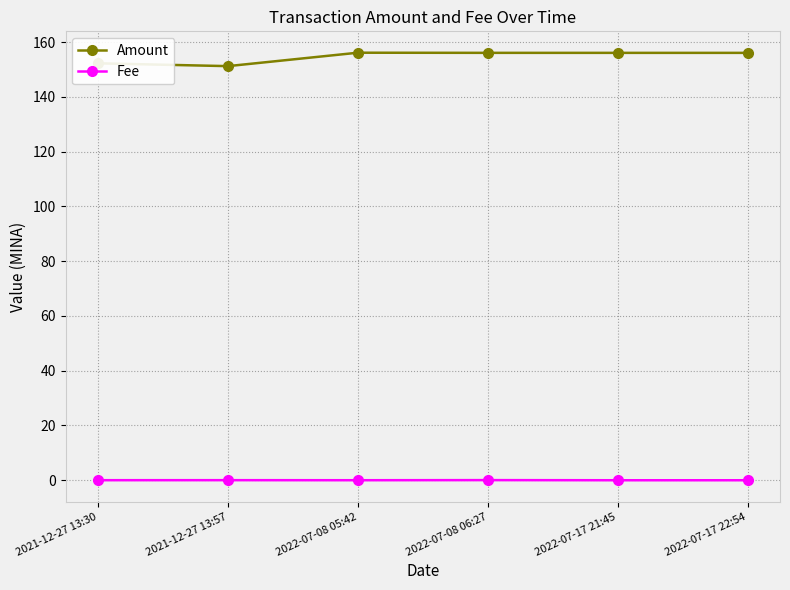

True or false: Amount and Fee cross at least once.

False